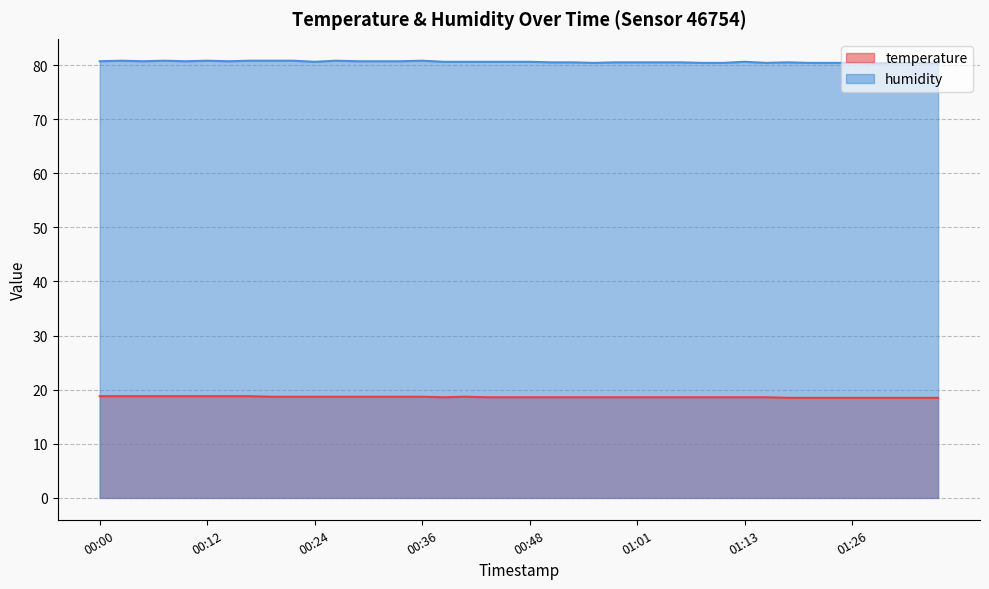

True or false: humidity has more than 2 interior local peaks.

True